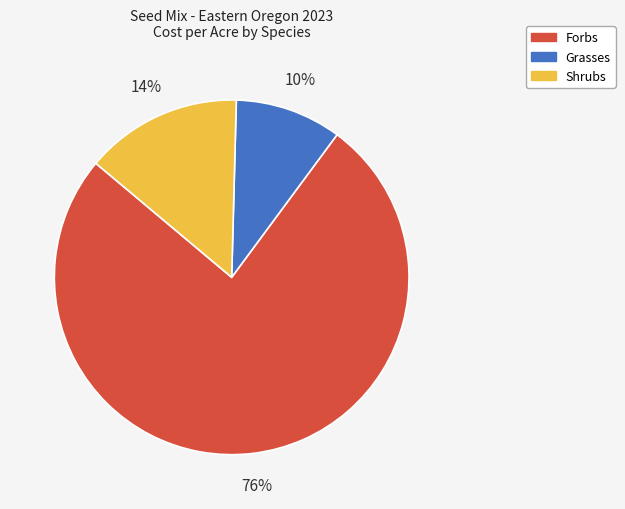

To the nearest percent, what is the difference between the largest and smallest slice percentages?

66%